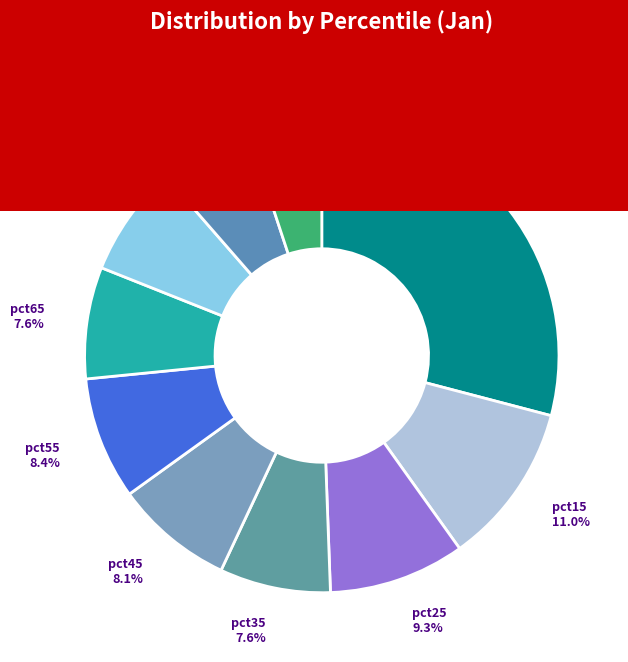

To the nearest percent, what percentage of the pie is pct15?

11%